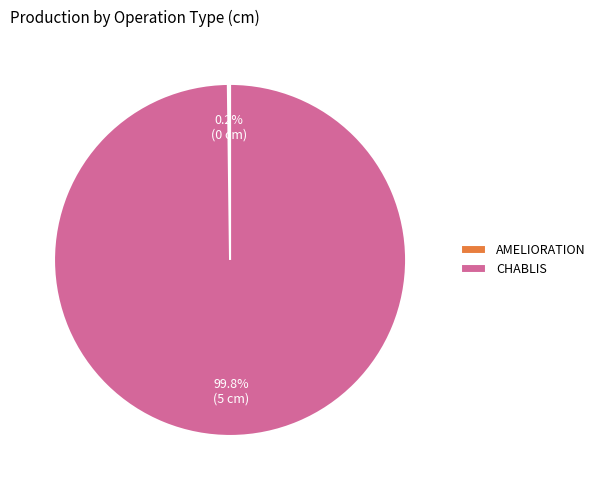

Is there any slice that represents more than half of the pie?

Yes